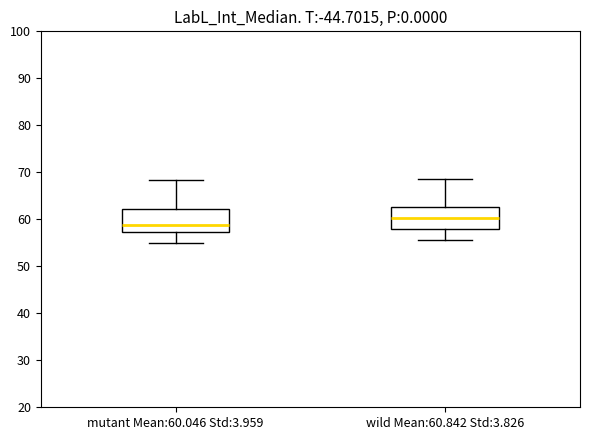

Reading left to right, read every box against the y-axis: the position of its median line, the range the box covers, and the ends of its whiskers. The values are not printed on the chart, so give them approximately, as read against the axis.

mutant Mean:60.046 Std:3.959: median 59, box 57 to 62, whiskers 55 to 68
wild Mean:60.842 Std:3.826: median 60, box 58 to 63, whiskers 56 to 69